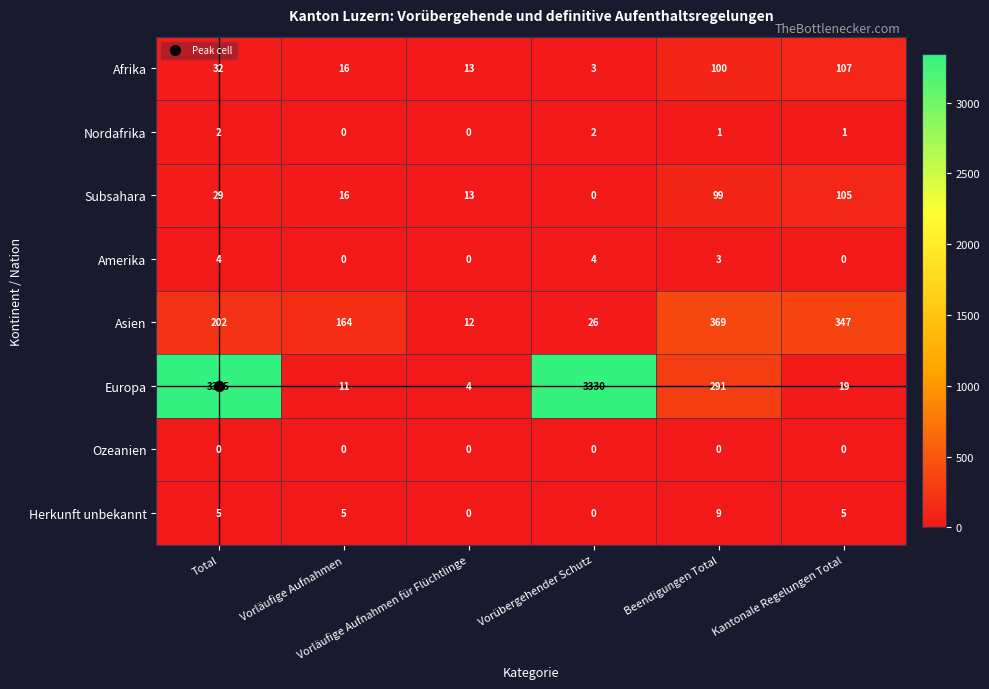

Which series has the largest range (max minus min)?

Europa